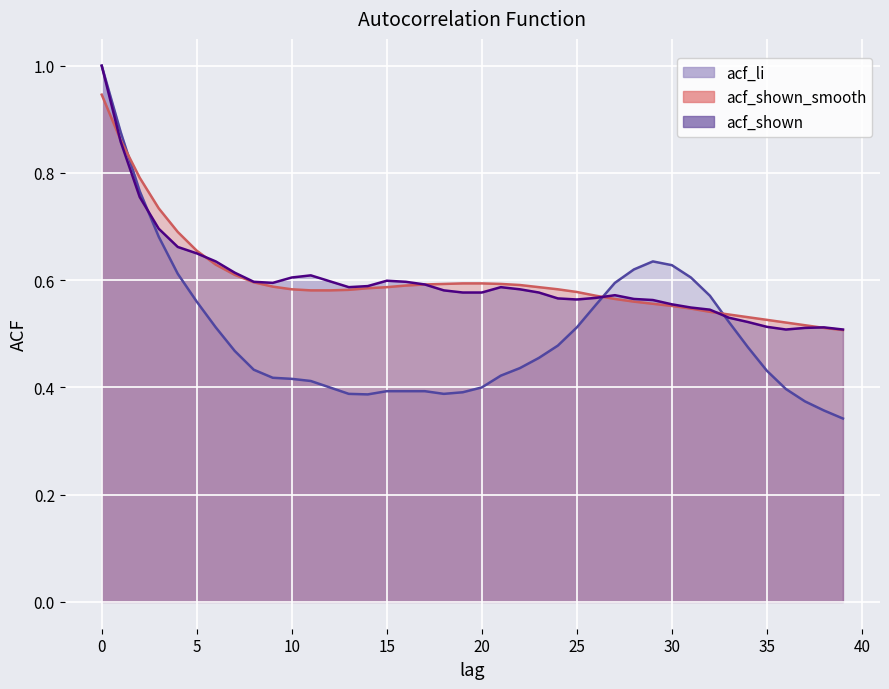

Which series has the widest spread of values?

acf_li